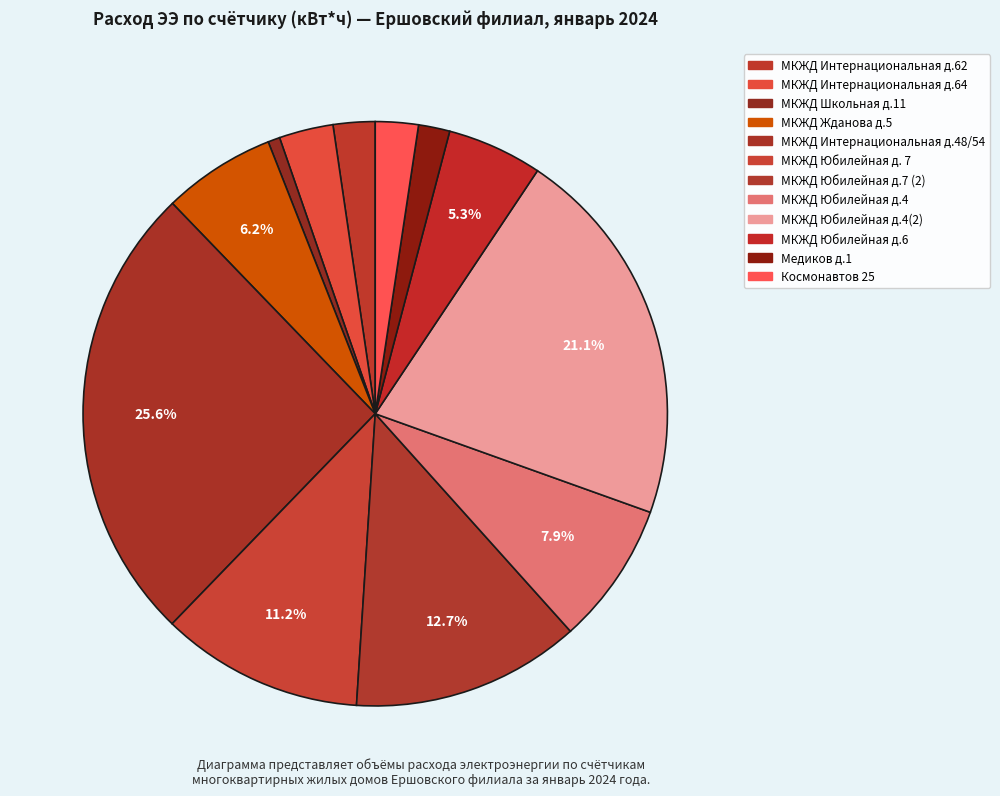

Is it true that МКЖД Интернациональная д.64 is 3% of the pie?

True